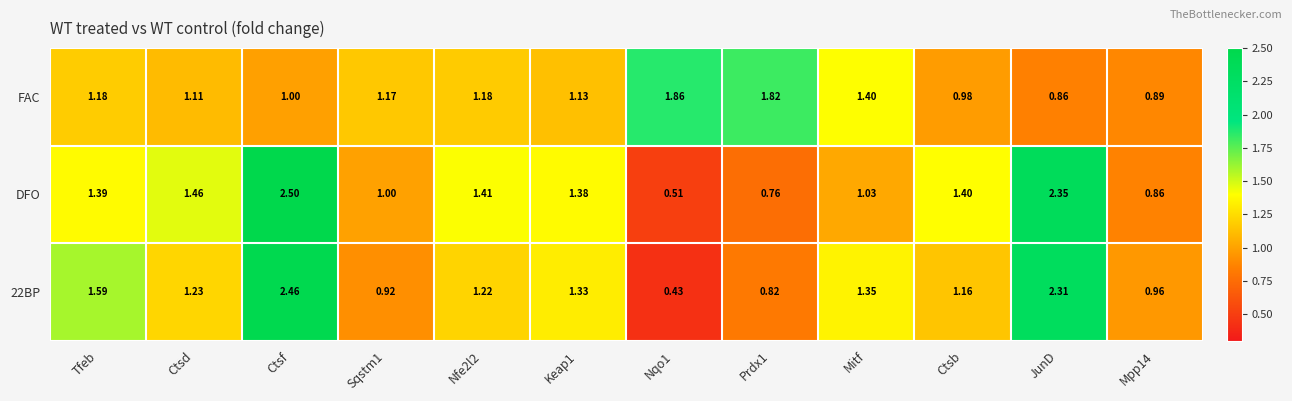

Is the value of 22BP at Keap1 greater than the value of FAC at Ctsb?

Yes